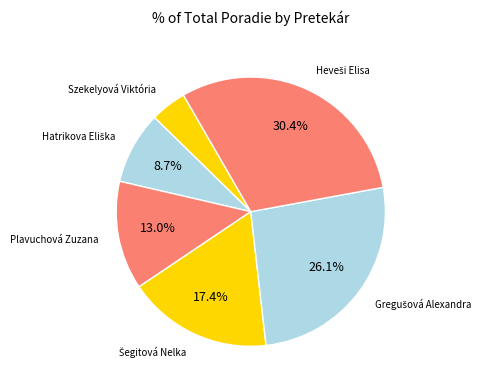

Does any single category account for the majority?

No